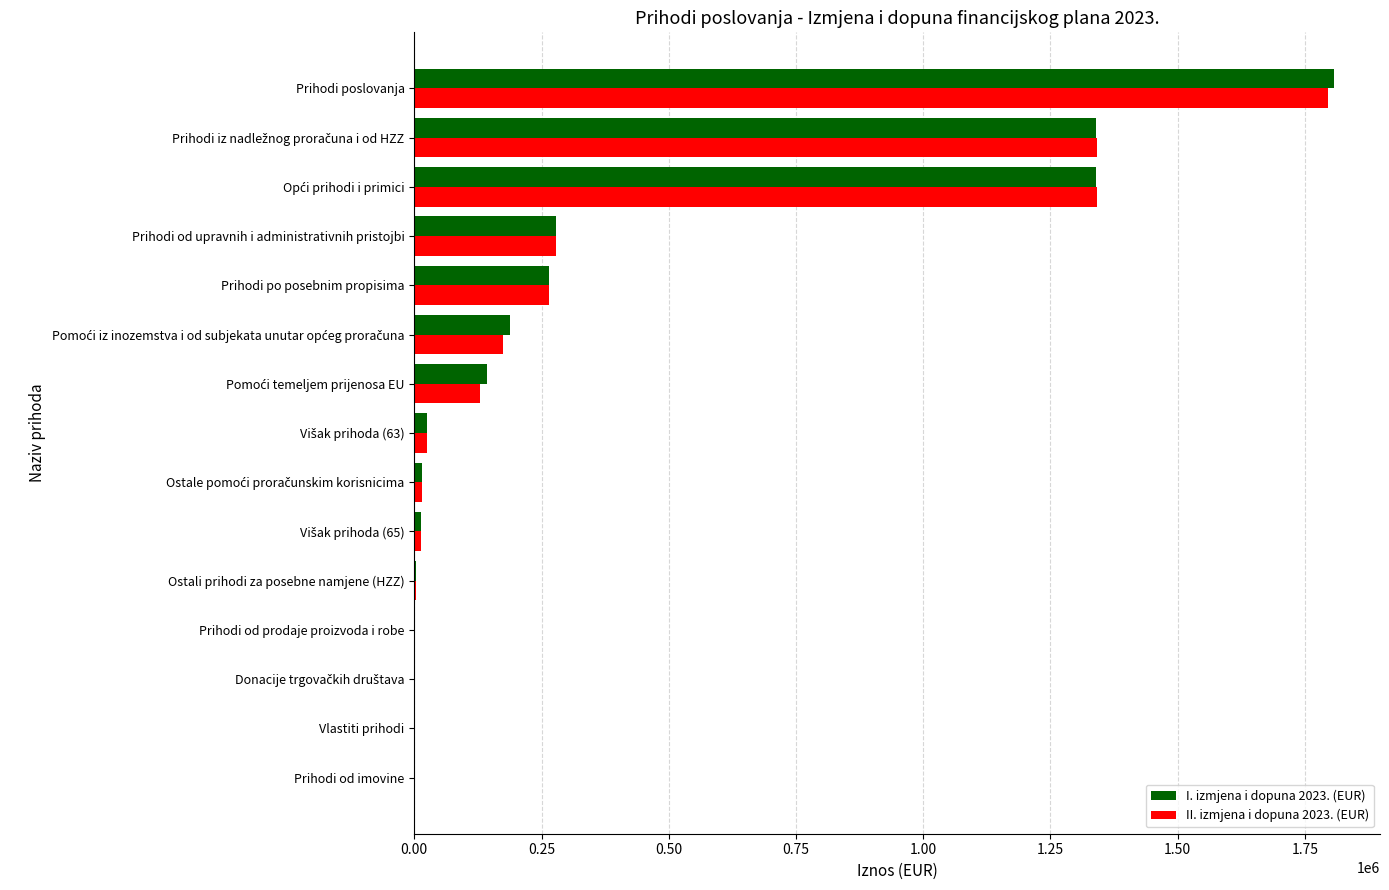

At which category is the sum across all series the highest?

Prihodi poslovanja